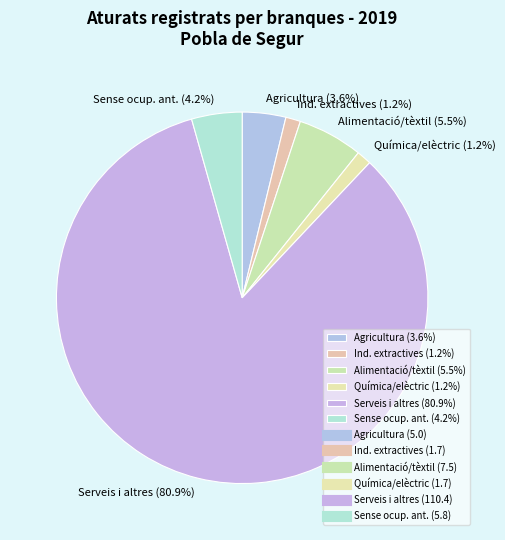

Which category has the smallest portion of the pie?

Ind. extractives, energia